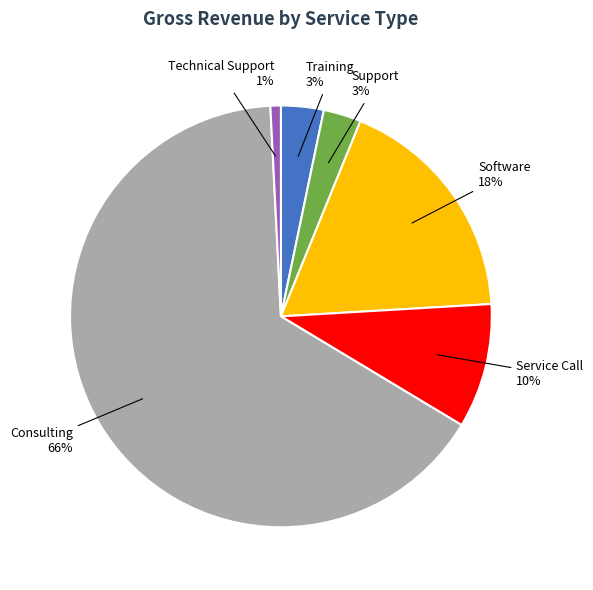

Does any single category account for the majority?

Yes